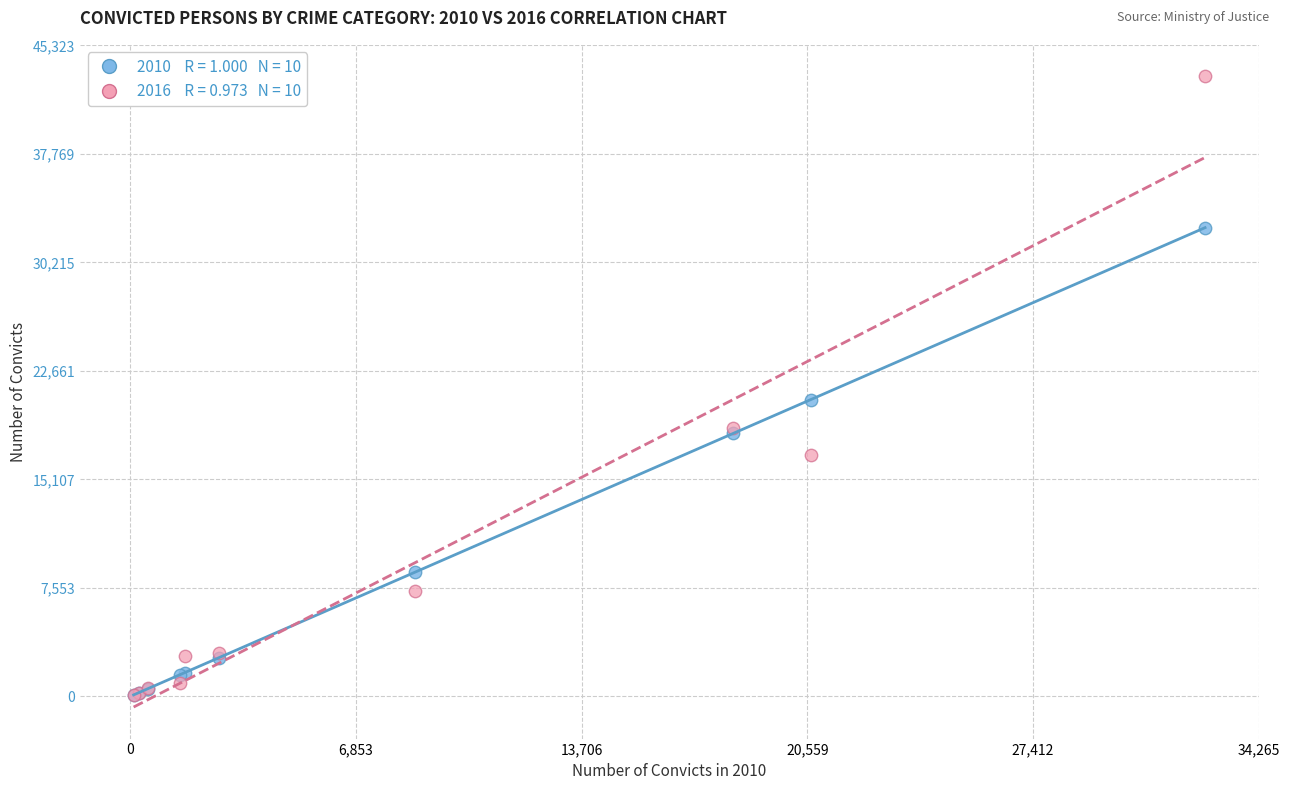

Across all series, what Y value is closest to 21630?

20659